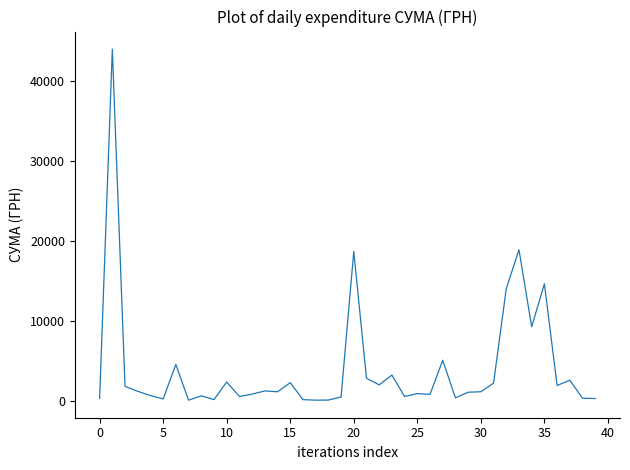

What is the difference between the second highest and second lowest values?

18774.0